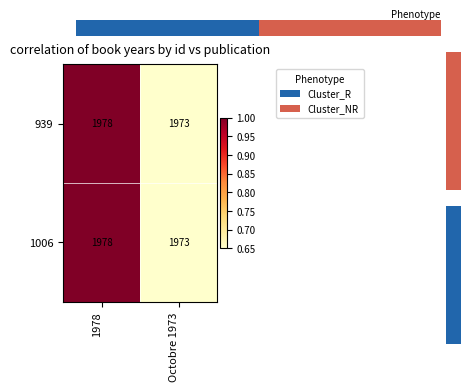

What is the sum of the 1006 values at 1978 and Octobre 1973?

3951